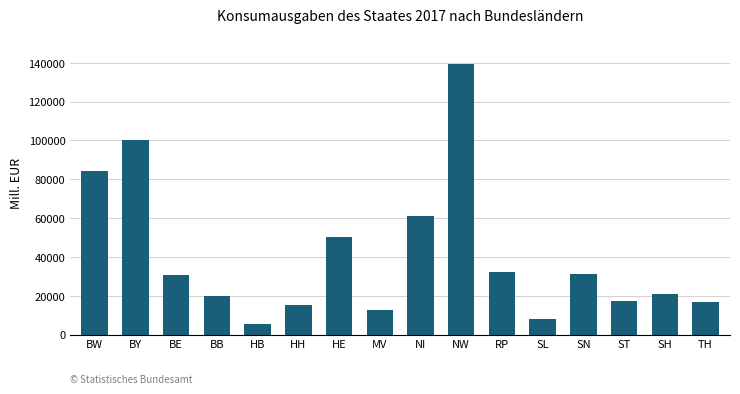

What is the average value?

40271.4